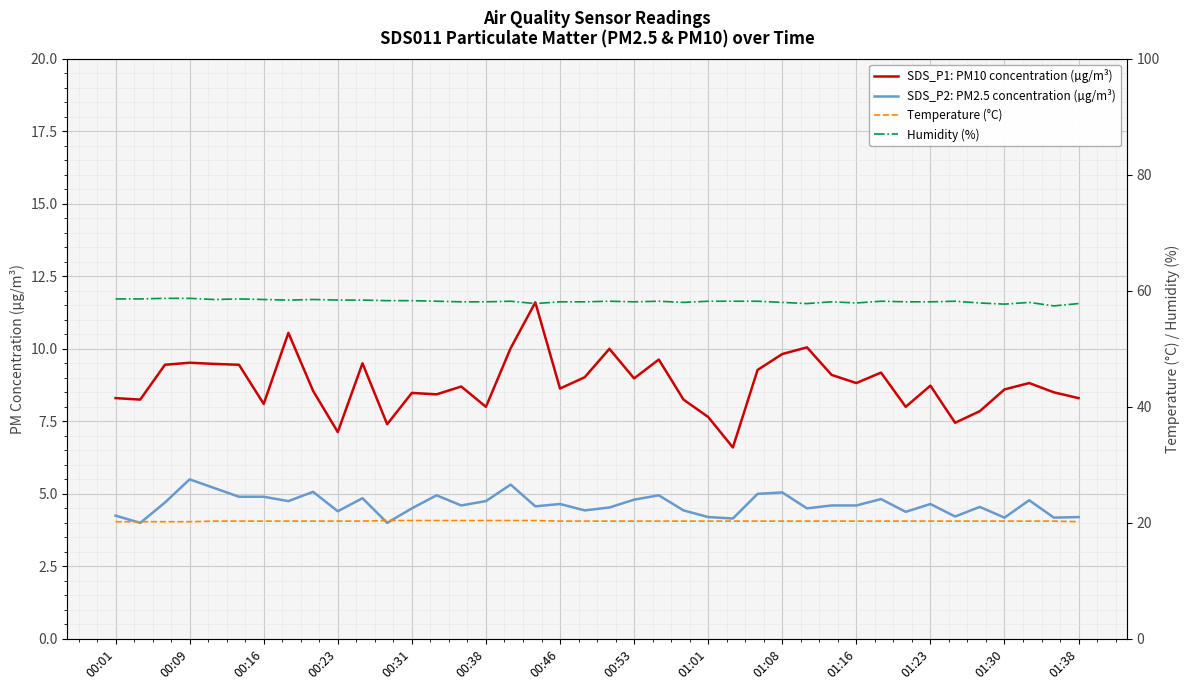

True or false: SDS_P2: PM2.5 concentration (µg/m³) and SDS_P1: PM10 concentration (µg/m³) cross at least once.

False